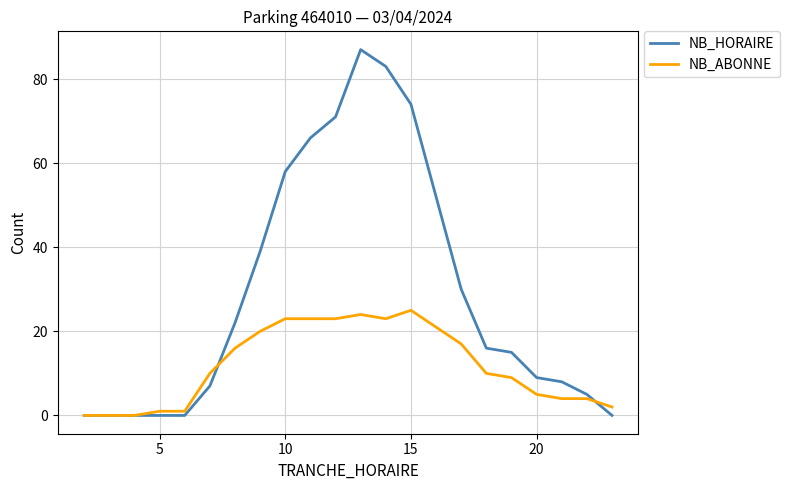

What are all the series names shown in the legend?

NB_HORAIRE, NB_ABONNE